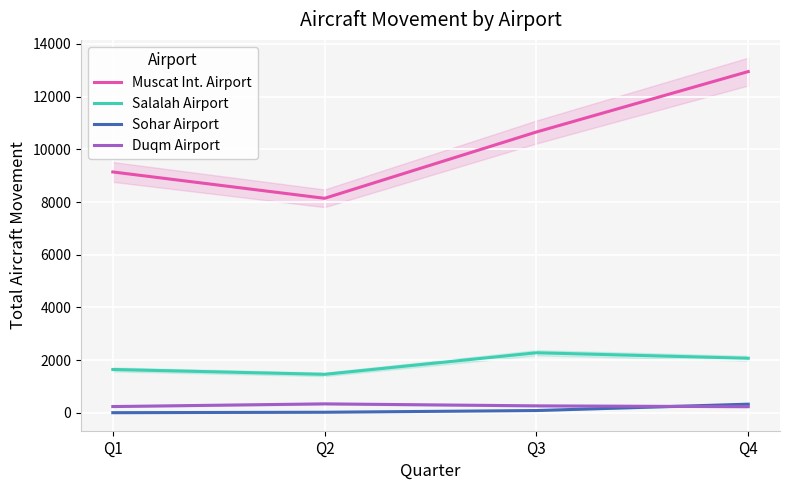

At which label does Sohar Airport reach its peak?

Q4